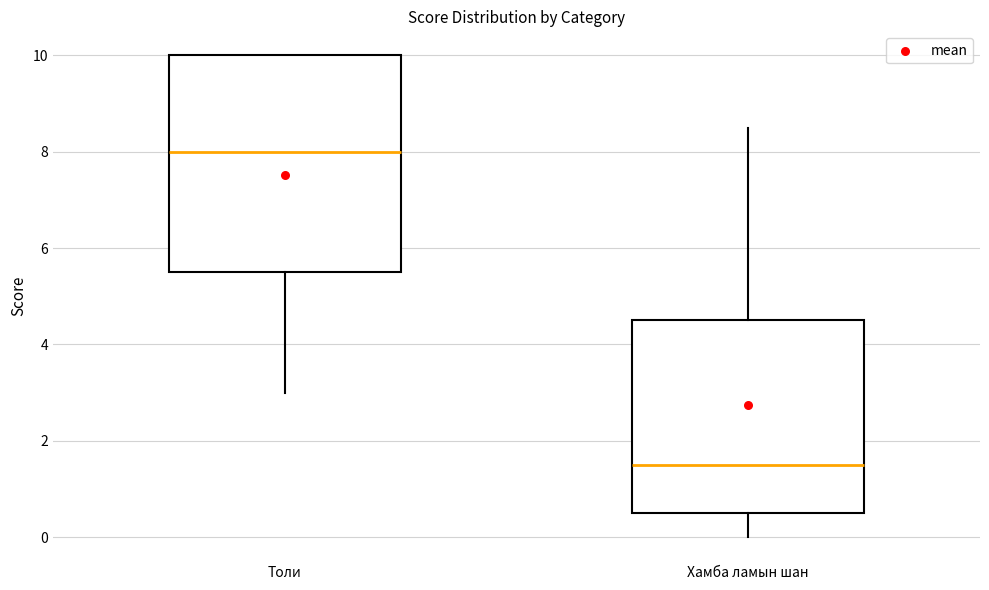

Comparing the boxes themselves (not the whiskers), which one is the tallest?

Толи